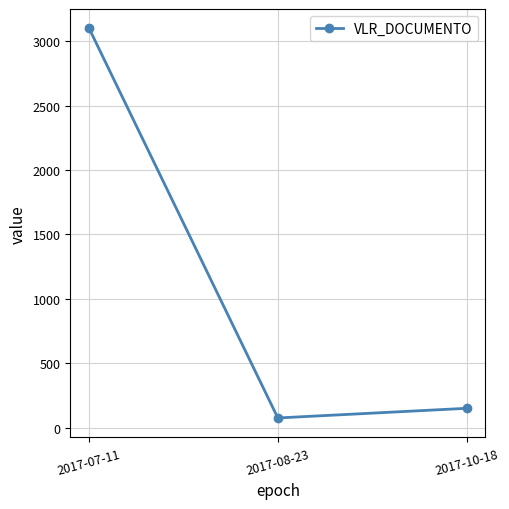

What is the change in value from 2017-07-11 to 2017-10-18?

-2950